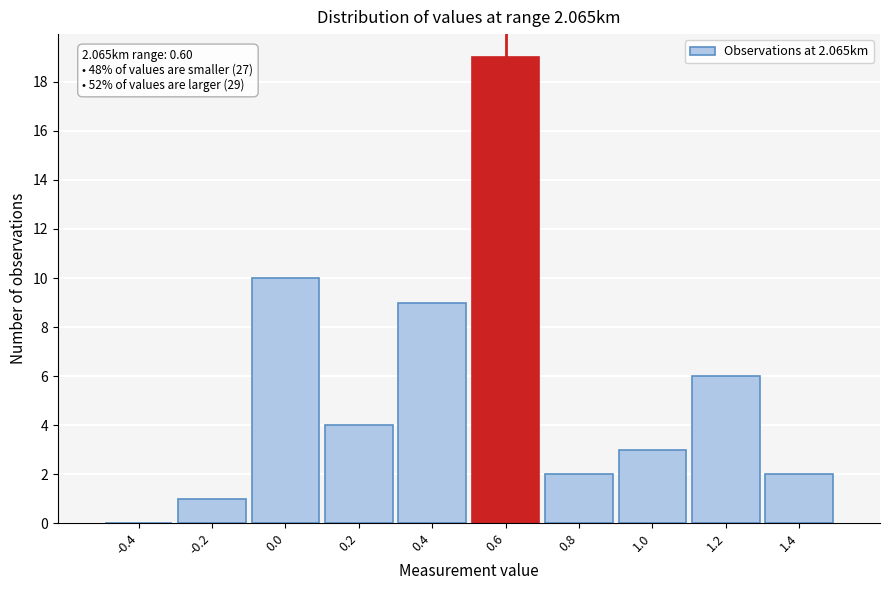

Over which range of the x-axis is the bar tallest?

0.5 to 0.7